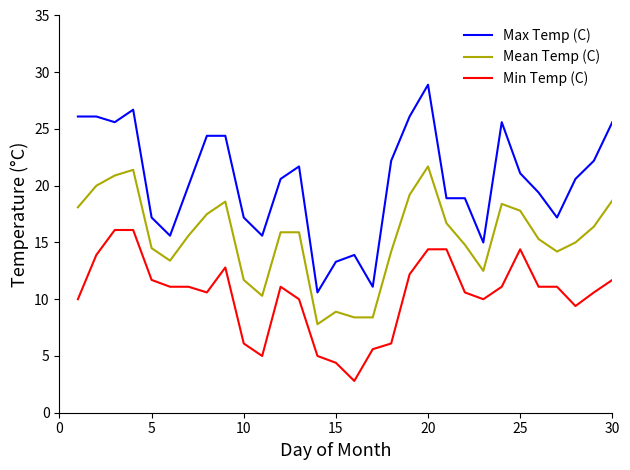

Which series has the largest total across all categories?

Max Temp (C)